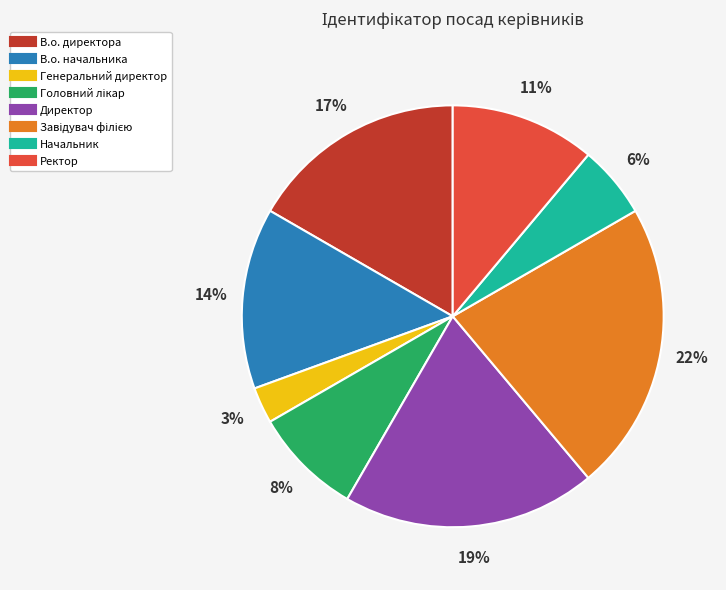

How many slices are in this pie chart?

8